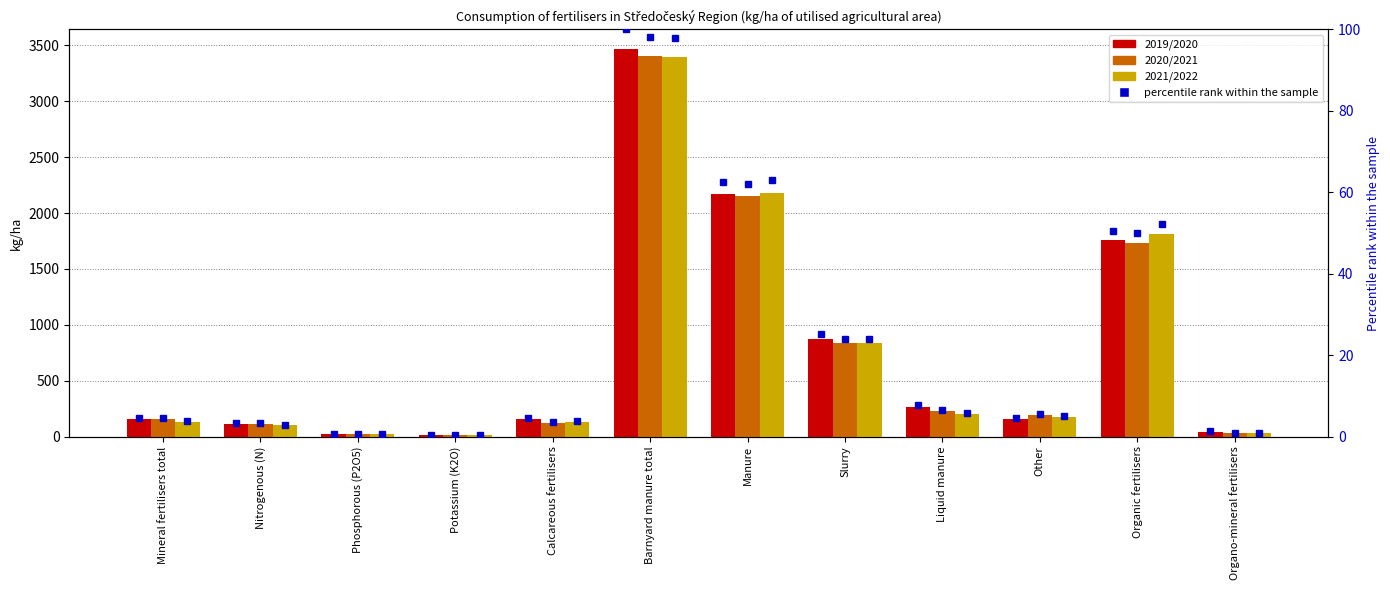

How many distinct data groups are displayed?

4